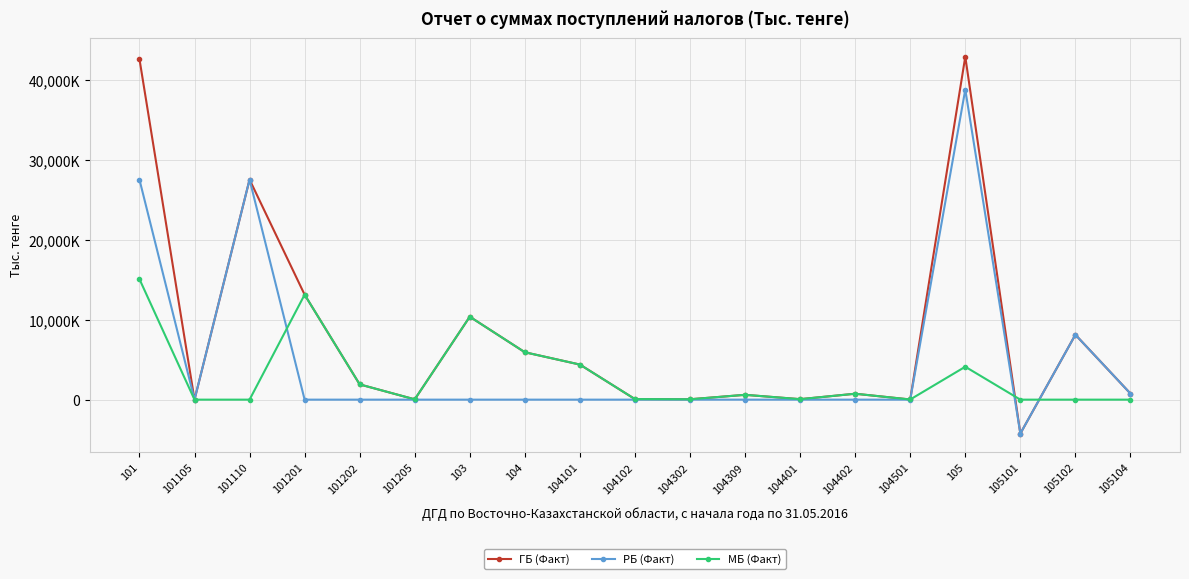

List the series in order of their overall mean, lowest first.

МБ (Факт), РБ (Факт), ГБ (Факт)